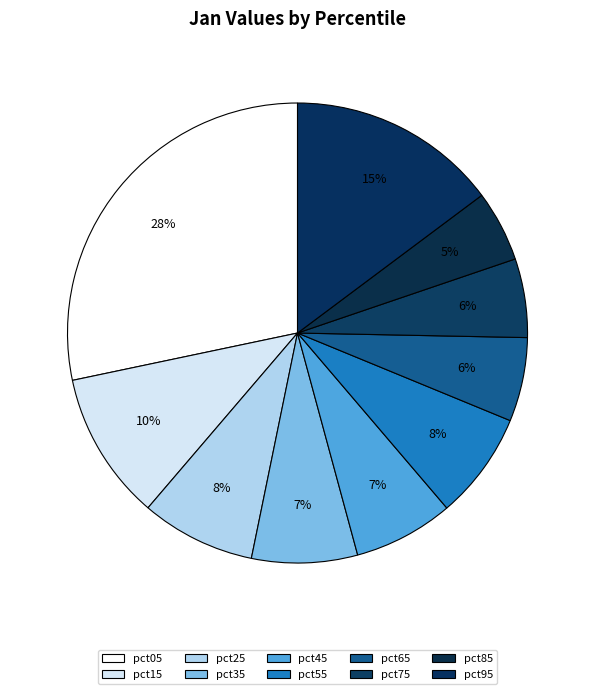

Which category has the smallest portion of the pie?

pct85